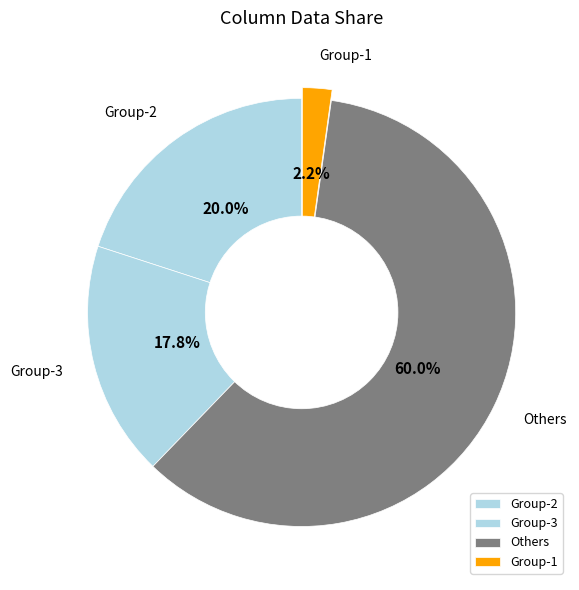

Count the number of slices in the pie.

4